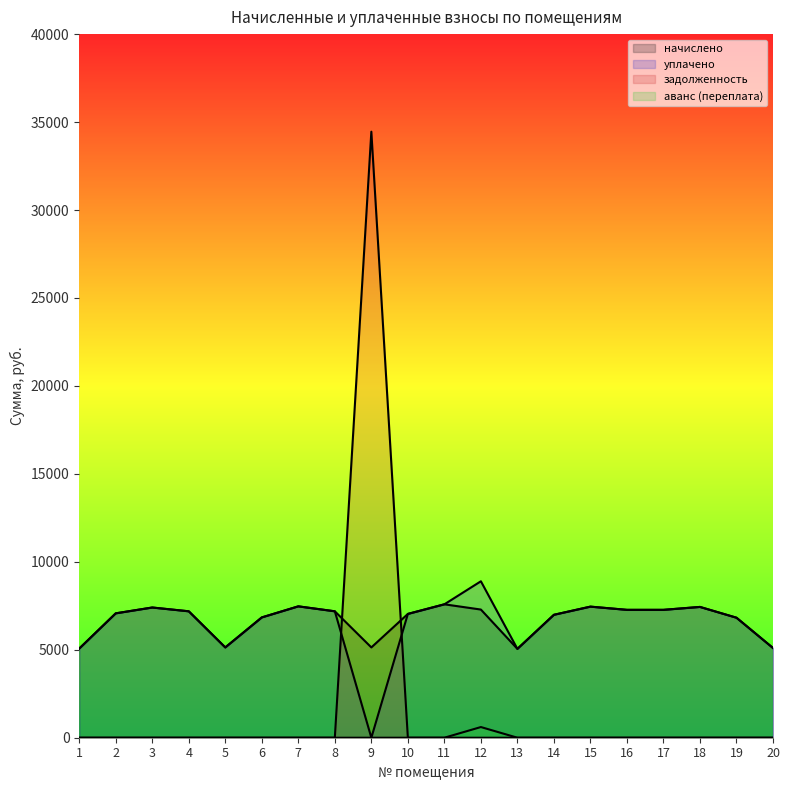

True or false: начислено has more than 1 interior local peaks.

True